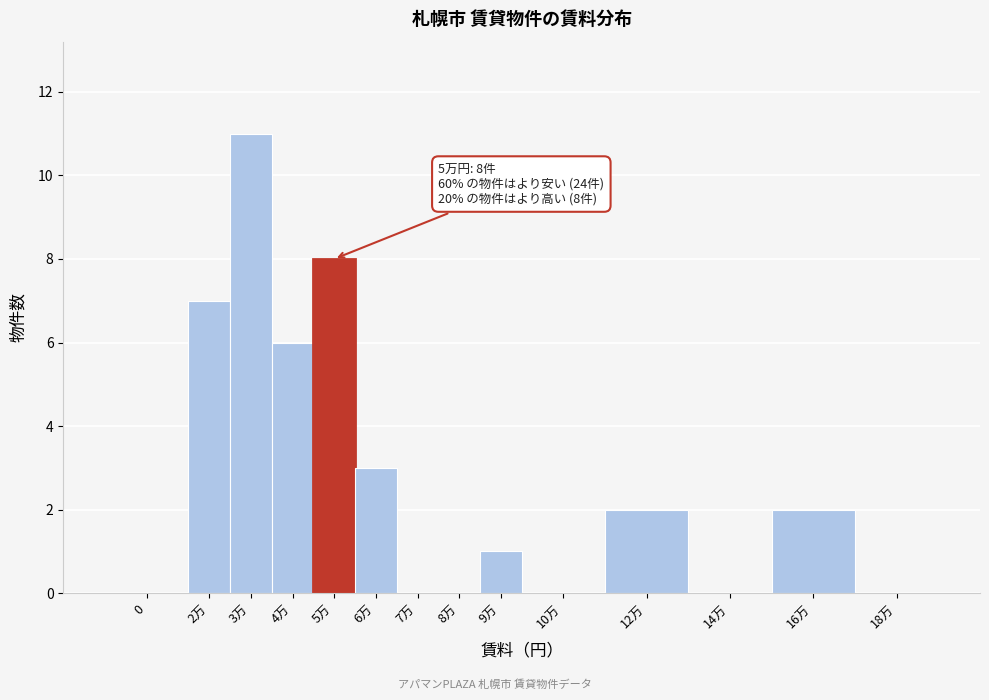

Reading right to left, transcribe all the data shown in this chart.

18万=0	16万=2	14万=0	12万=2	10万=0	9万=1	8万=0	7万=0	6万=3	5万=8	4万=6	3万=11	2万=7	0=0